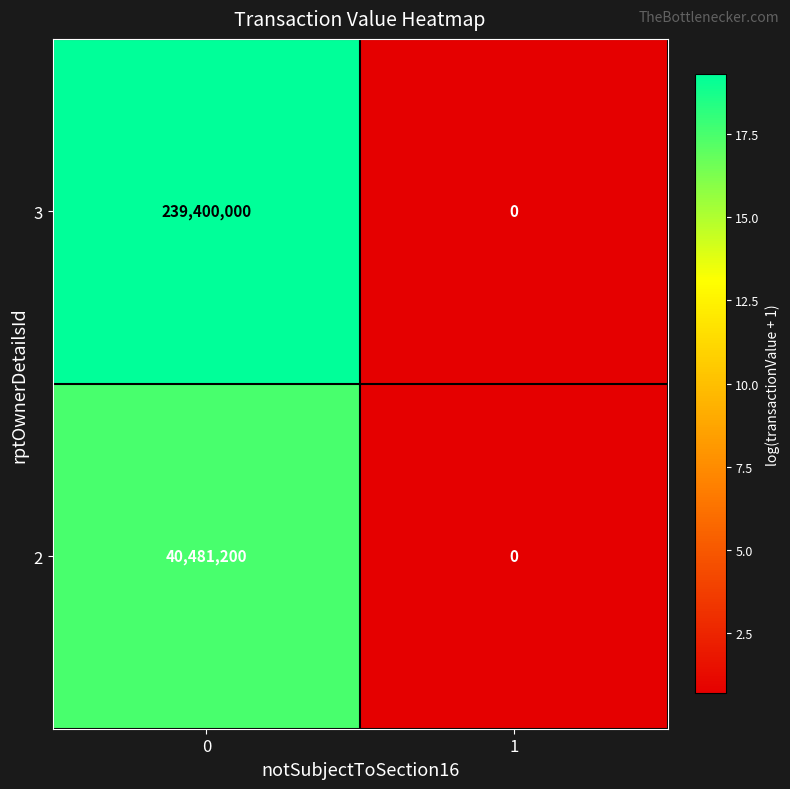

What is the greatest value displayed?

239400000